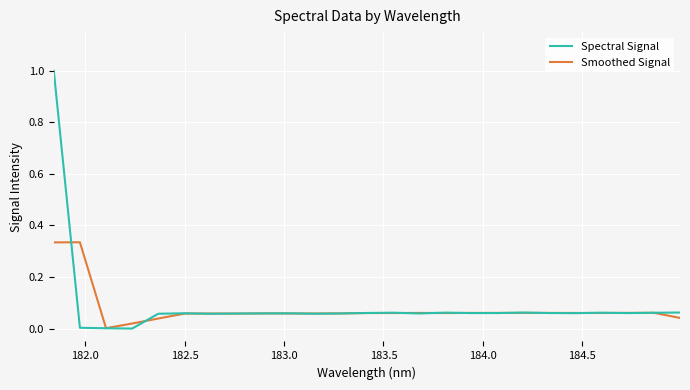

What is the maximum value shown in the chart?

1.0